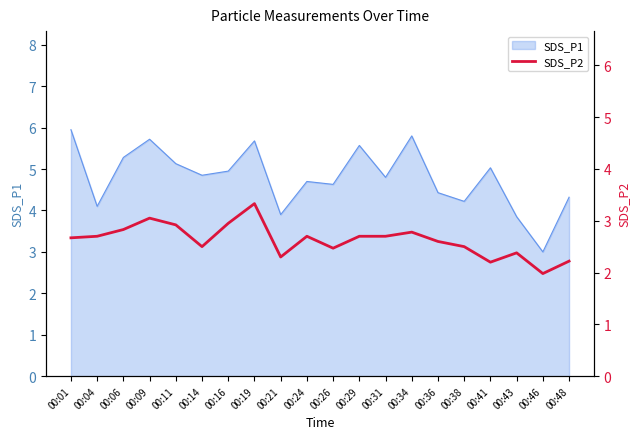

The chart shows a value of 4.5 at 00:36. True or false?

False